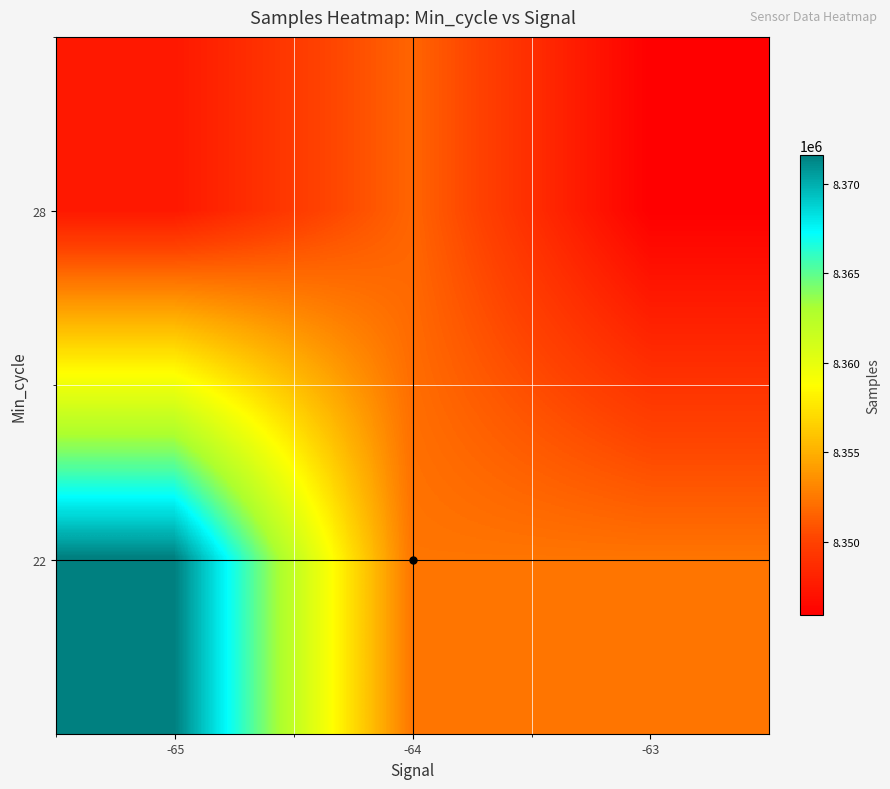

What is the total value across all series at -63?

16698249.8